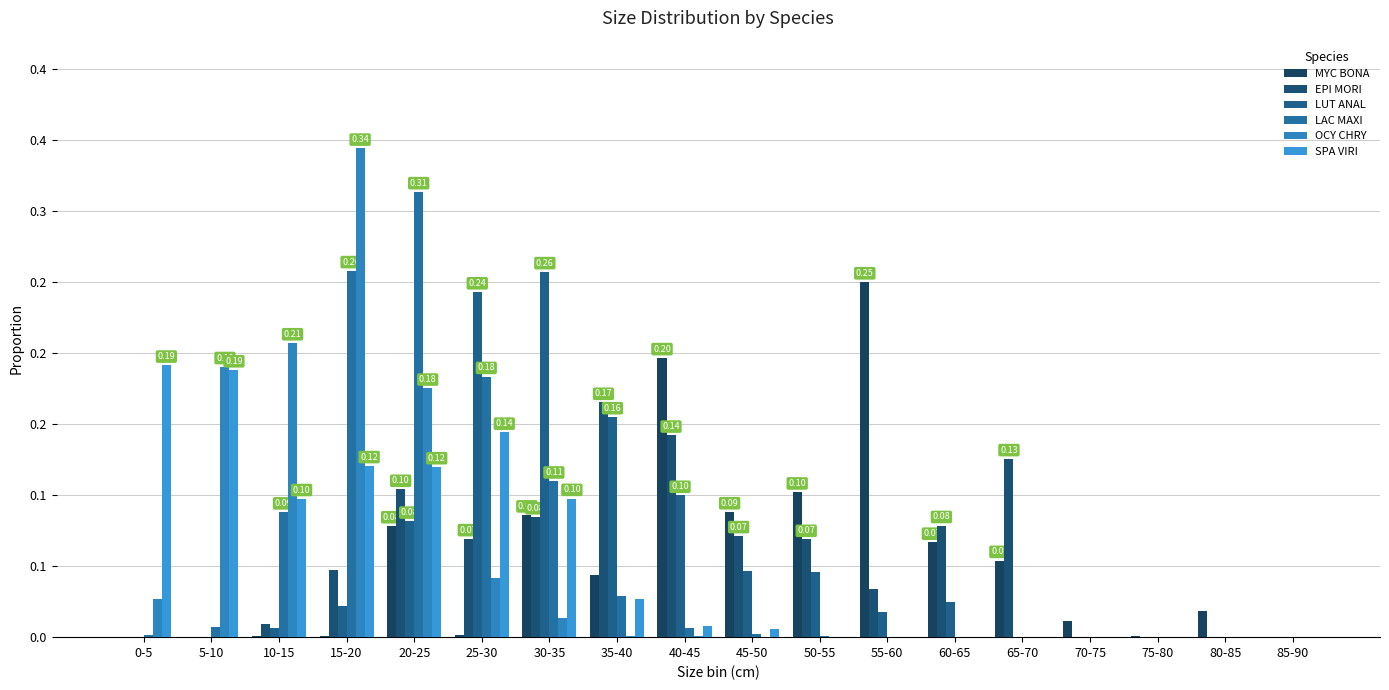

Reading left to right, what are all the values shown in this chart?

MYC BONA: 0-5=0.0	5-10=0.0	10-15=0.0	15-20=0.0	20-25=0.1	25-30=0.0	30-35=0.1	35-40=0.0	40-45=0.2	45-50=0.1	50-55=0.1	55-60=0.3	60-65=0.1	65-70=0.1	70-75=0.0	75-80=0.0	80-85=0.0	85-90=0.0
EPI MORI: 0-5=0.0	5-10=0.0	10-15=0.0	15-20=0.0	20-25=0.1	25-30=0.1	30-35=0.1	35-40=0.2	40-45=0.1	45-50=0.1	50-55=0.1	55-60=0.0	60-65=0.1	65-70=0.1	70-75=0.0	75-80=0.0	80-85=0.0	85-90=0.0
LUT ANAL: 0-5=0.0	5-10=0.0	10-15=0.0	15-20=0.0	20-25=0.1	25-30=0.2	30-35=0.3	35-40=0.2	40-45=0.1	45-50=0.0	50-55=0.0	55-60=0.0	60-65=0.0	65-70=0.0	70-75=0.0	75-80=0.0	80-85=0.0	85-90=0.0
LAC MAXI: 0-5=0.0	5-10=0.0	10-15=0.1	15-20=0.3	20-25=0.3	25-30=0.2	30-35=0.1	35-40=0.0	40-45=0.0	45-50=0.0	50-55=0.0	55-60=0.0	60-65=0.0	65-70=0.0	70-75=0.0	75-80=0.0	80-85=0.0	85-90=0.0
OCY CHRY: 0-5=0.0	5-10=0.2	10-15=0.2	15-20=0.3	20-25=0.2	25-30=0.0	30-35=0.0	35-40=0.0	40-45=0.0	45-50=0.0	50-55=0.0	55-60=0.0	60-65=0.0	65-70=0.0	70-75=0.0	75-80=0.0	80-85=0.0	85-90=0.0
SPA VIRI: 0-5=0.2	5-10=0.2	10-15=0.1	15-20=0.1	20-25=0.1	25-30=0.1	30-35=0.1	35-40=0.0	40-45=0.0	45-50=0.0	50-55=0.0	55-60=0.0	60-65=0.0	65-70=0.0	70-75=0.0	75-80=0.0	80-85=0.0	85-90=0.0